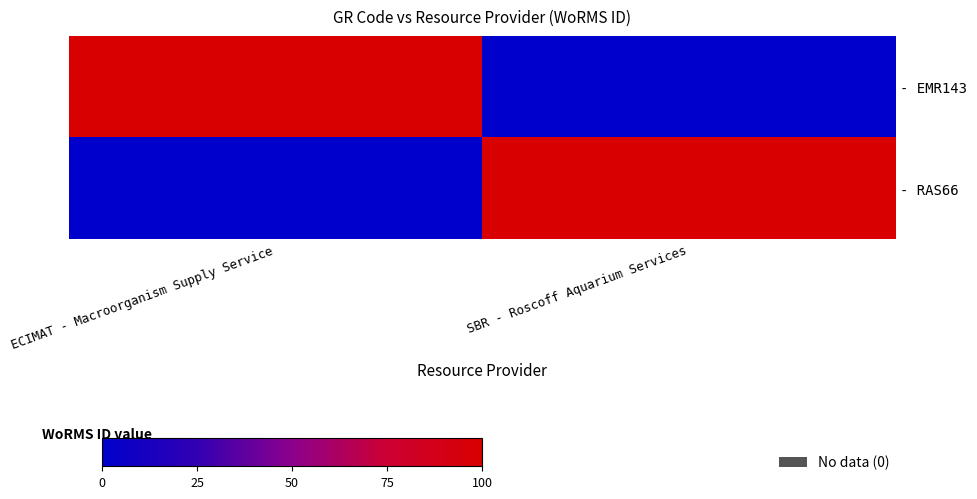

At SBR - Roscoff Aquarium Services, list the series in order from smallest to largest.

- EMR143, - RAS66